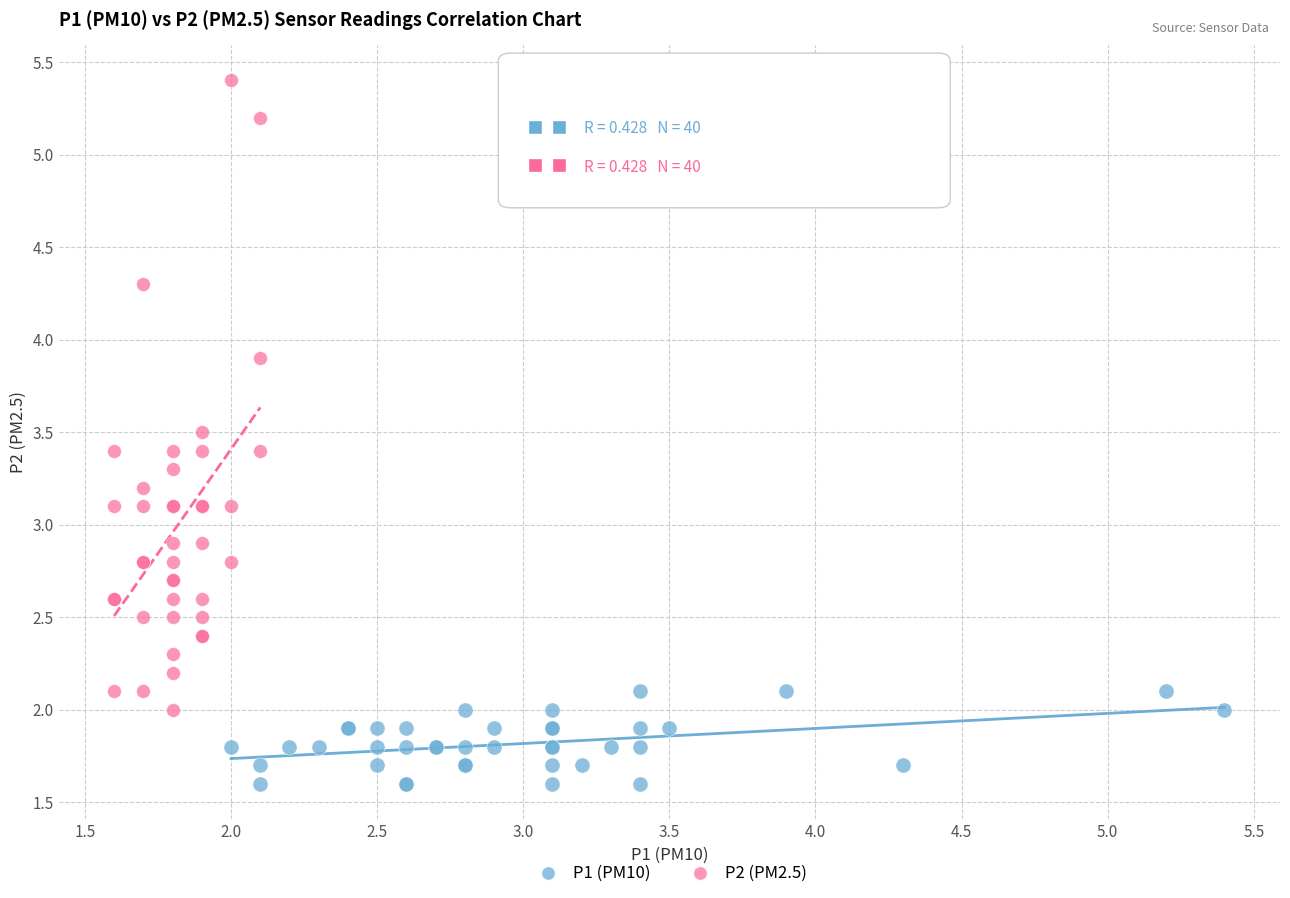

Which series contains the highest Y value?

P2 (PM2.5)